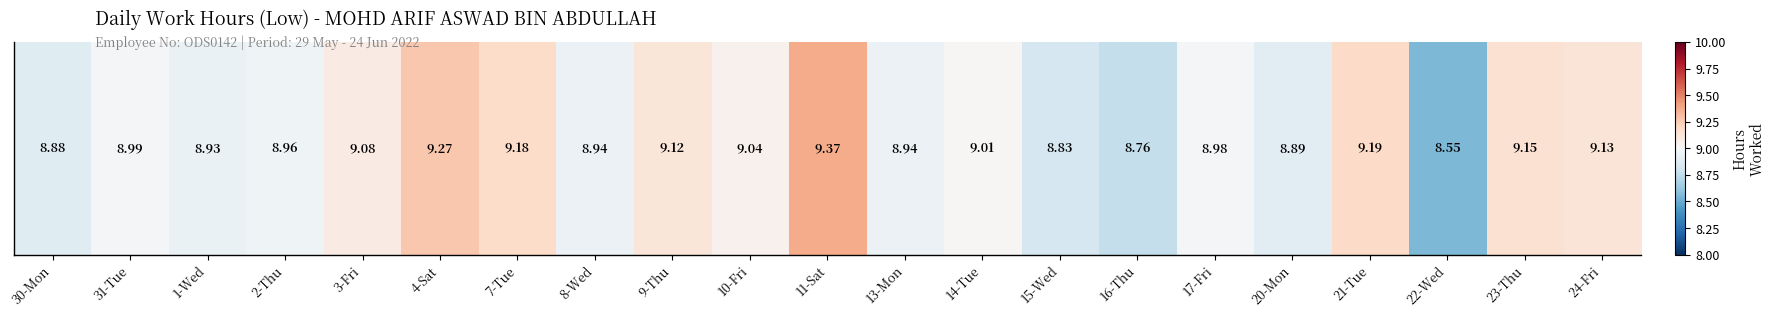

The value at 17-Fri is 9.0. True or false?

True